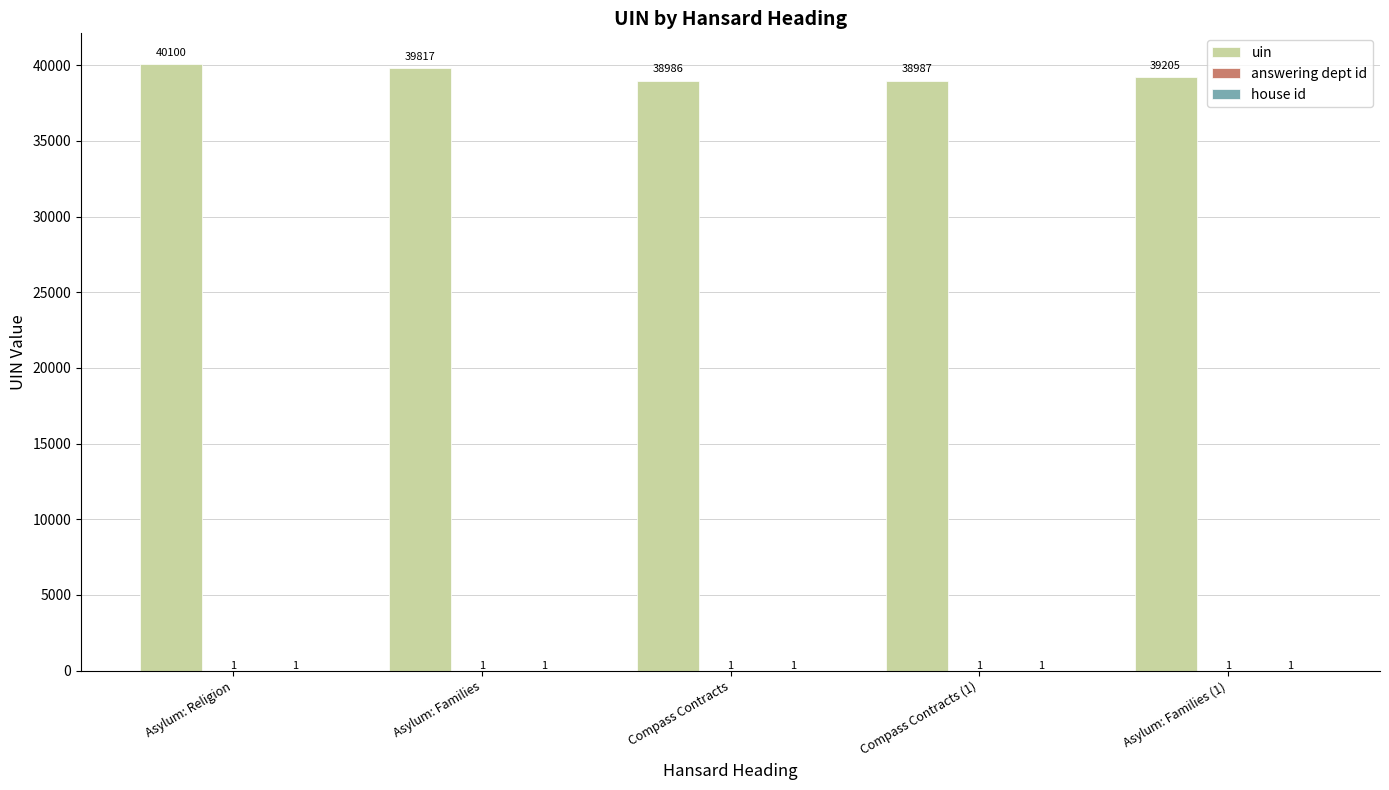

How many groups of bars are there?

5